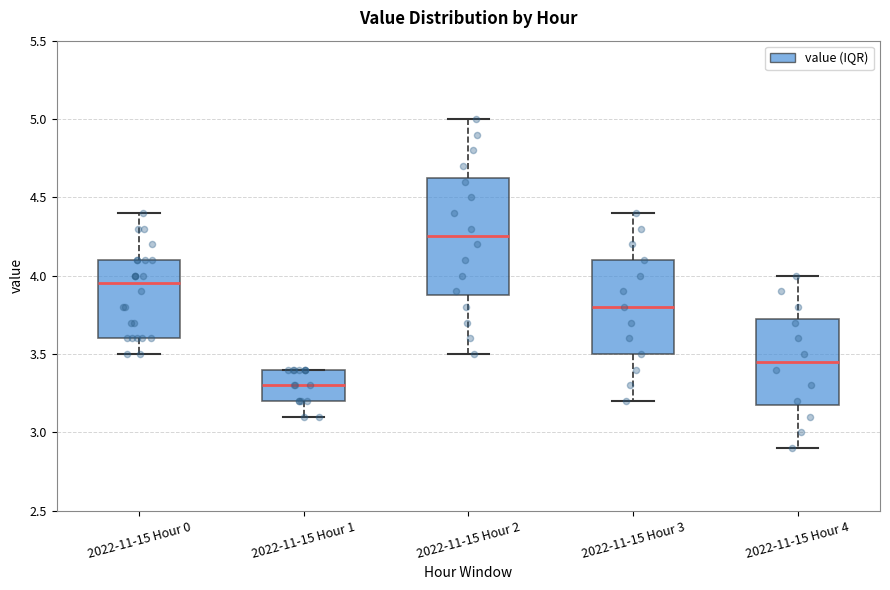

Reading left to right, transcribe this box plot: for each box, give where its median line is, the range the box spans, and where its two whiskers end, as read against the y-axis. The values are not printed on the chart, so give them approximately, as read against the axis.

2022-11-15 Hour 0: median 3.95, box 3.60 to 4.10, whiskers 3.50 to 4.40
2022-11-15 Hour 1: median 3.30, box 3.20 to 3.40, whiskers 3.10 to 3.40
2022-11-15 Hour 2: median 4.25, box 3.90 to 4.65, whiskers 3.50 to 5.00
2022-11-15 Hour 3: median 3.80, box 3.50 to 4.10, whiskers 3.20 to 4.40
2022-11-15 Hour 4: median 3.45, box 3.20 to 3.75, whiskers 2.90 to 4.00